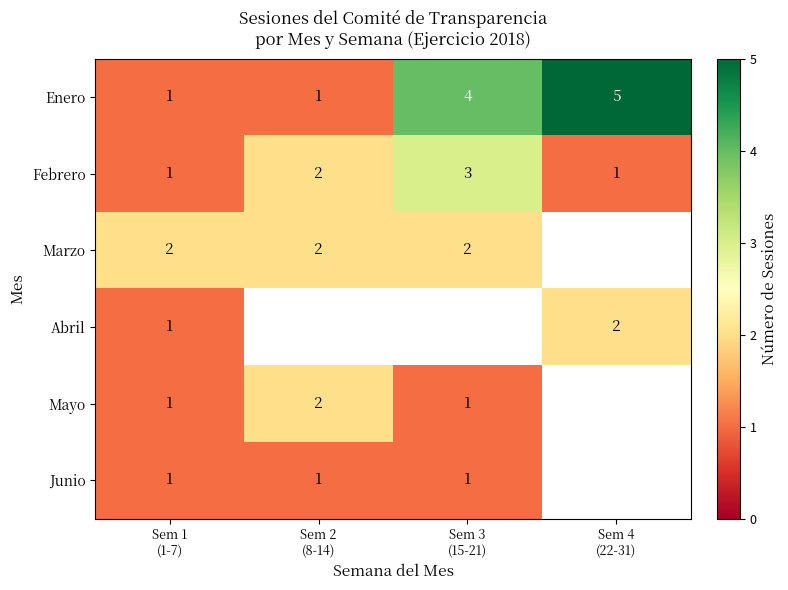

What is the highest value of the Enero series?

5